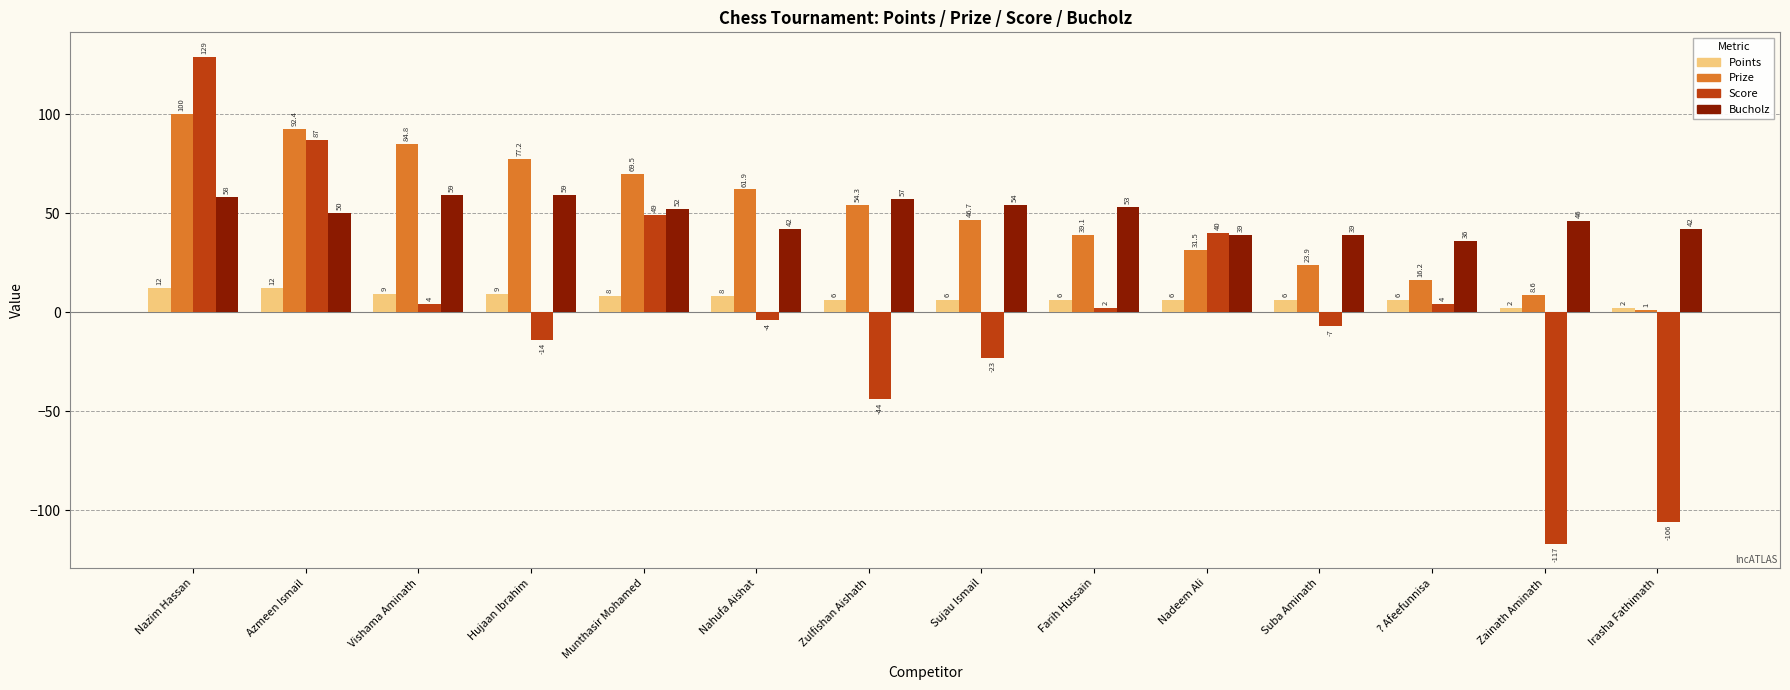

What are all the series names shown in the legend?

Points, Prize, Score, Bucholz